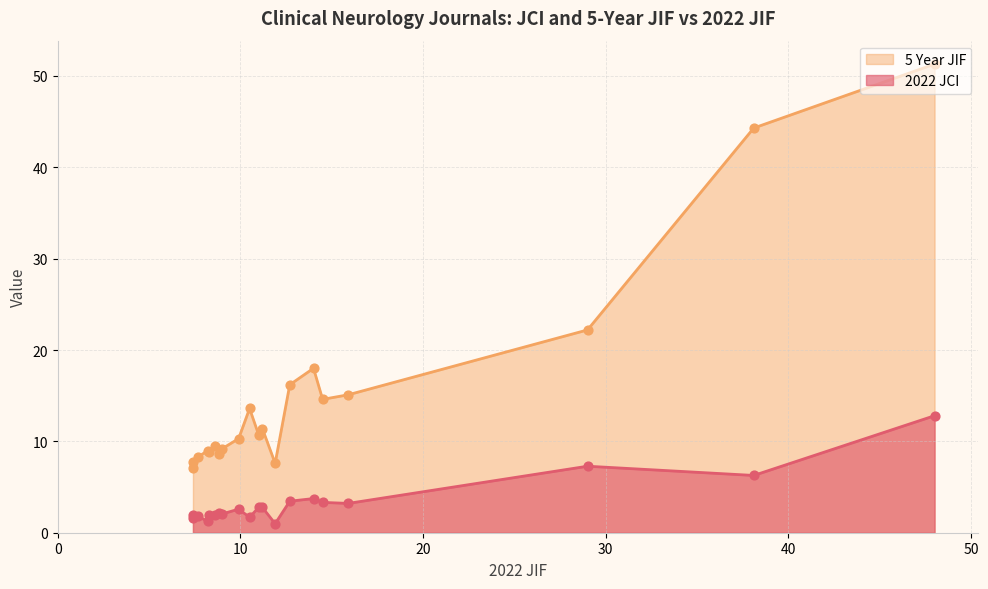

Which series reaches the minimum Y coordinate?

2022 JCI